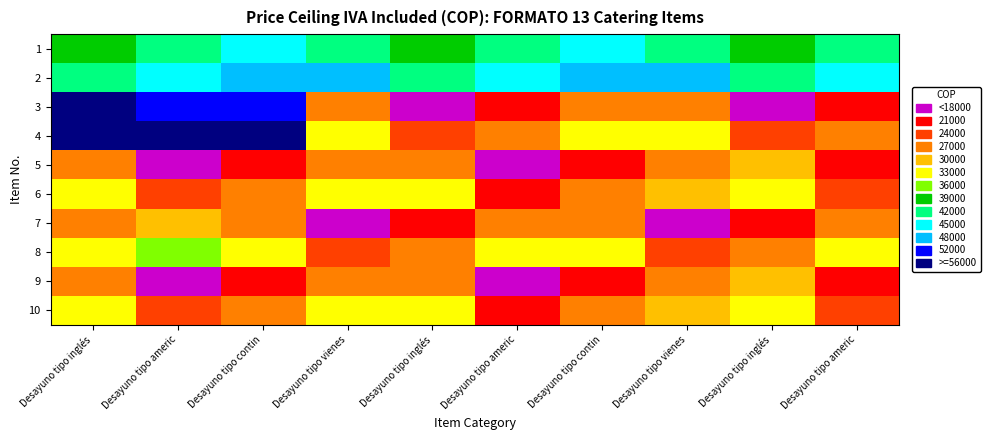

How many categories are shown in the chart?

10